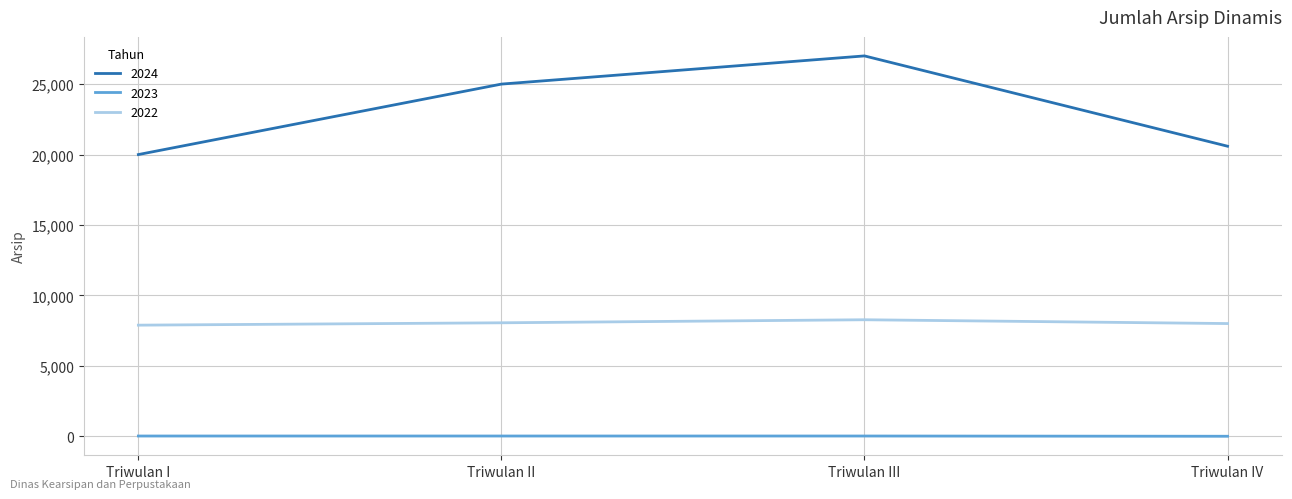

Count the number of data series in this chart.

3